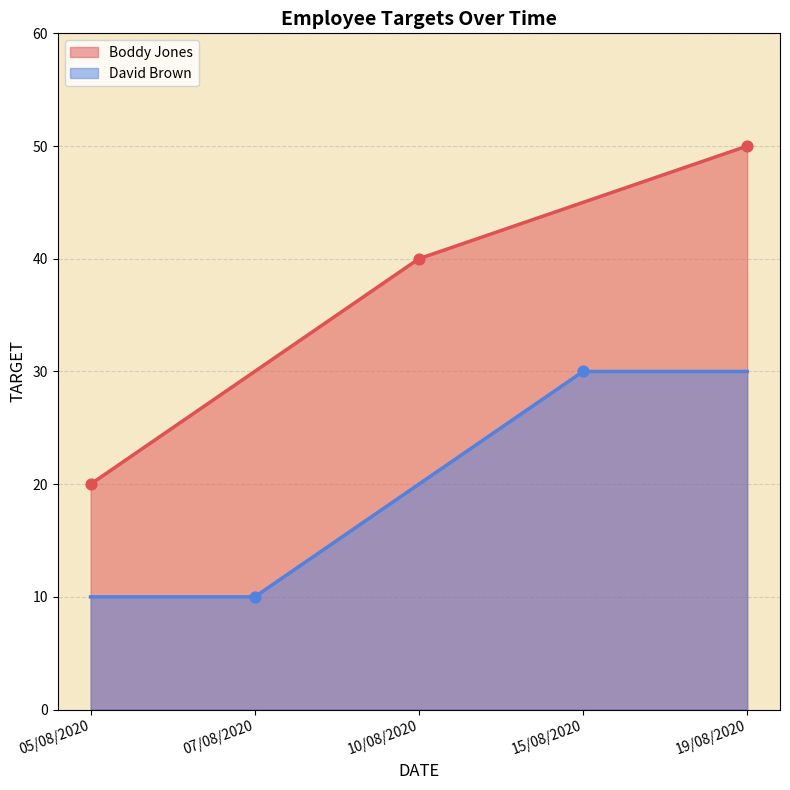

What is the spread (max minus min) of values at 05/08/2020?

10